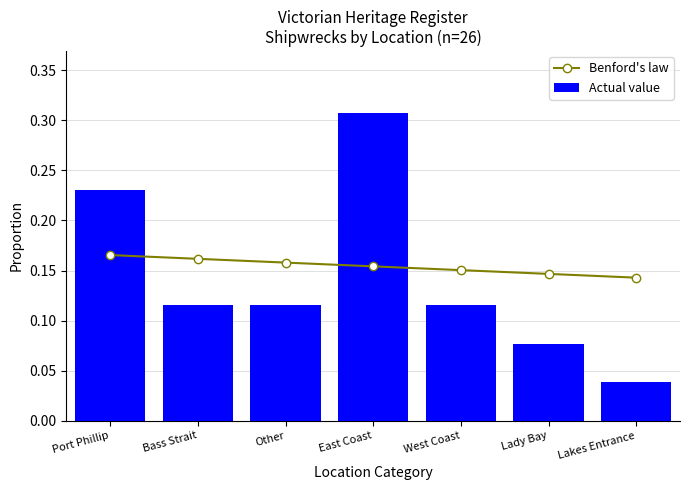

List the labels in order of Actual value value, smallest first.

Lakes Entrance, Lady Bay, Bass Strait, Other, West Coast, Port Phillip, East Coast